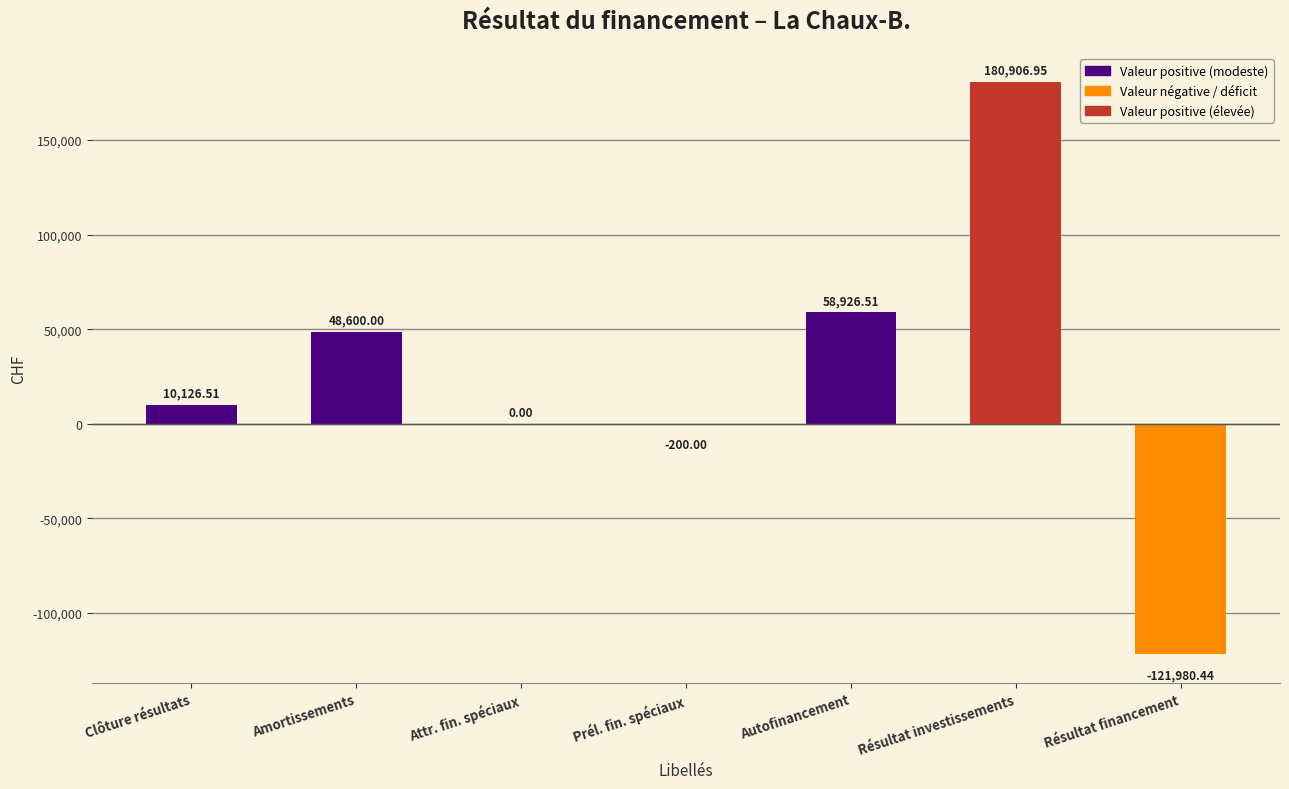

What is the sum of the values at Résultat investissements and Attr. fin. spéciaux?

180907.0